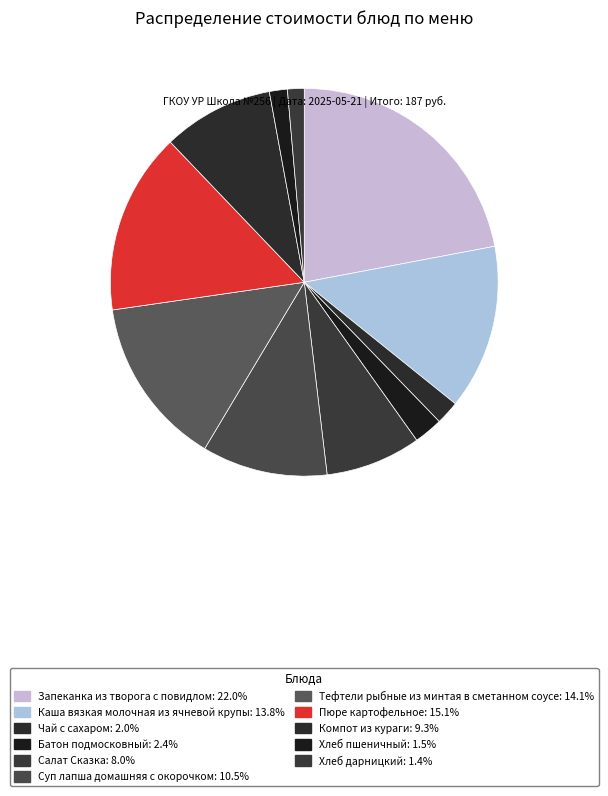

Approximately how many times larger is the value at Чай с сахаром compared to Тефтели рыбные из минтая в сметанном соусе?

0.1